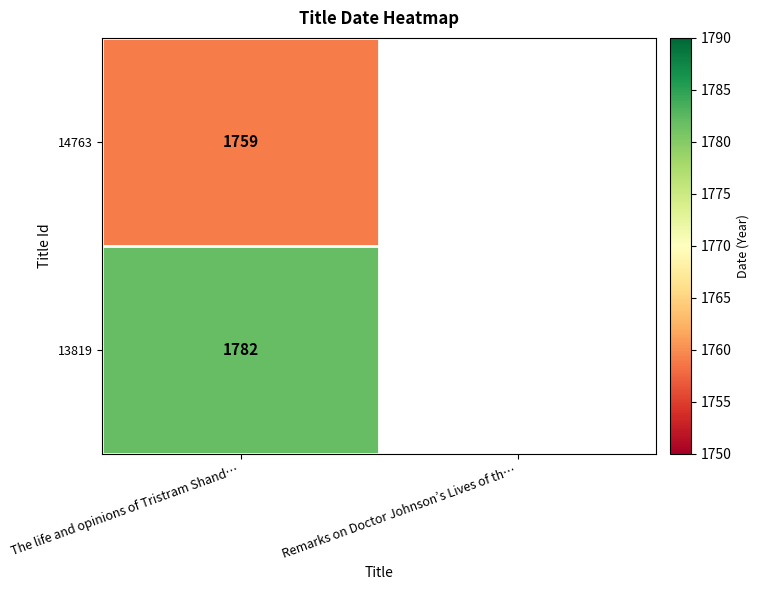

Count the number of categories in the chart.

2